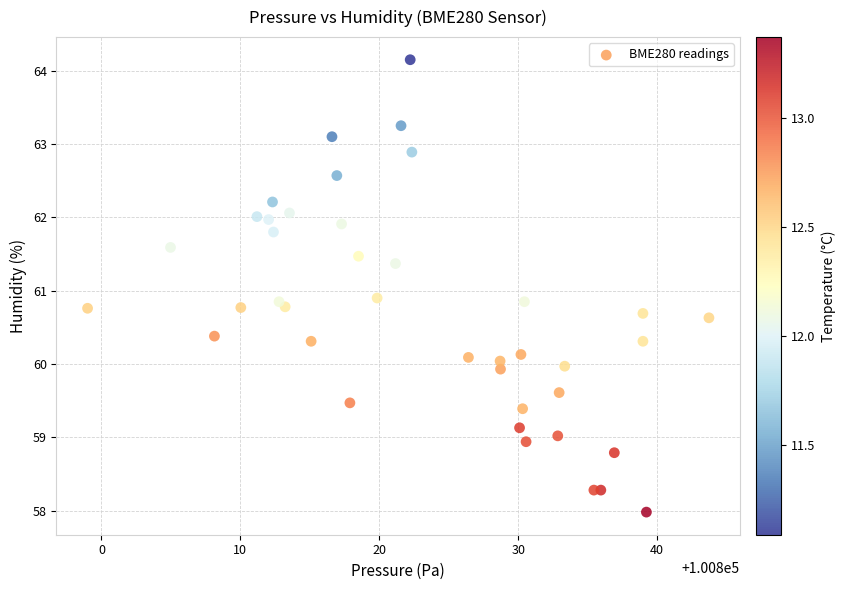

What is the range of Y values (max minus min)?

6.2